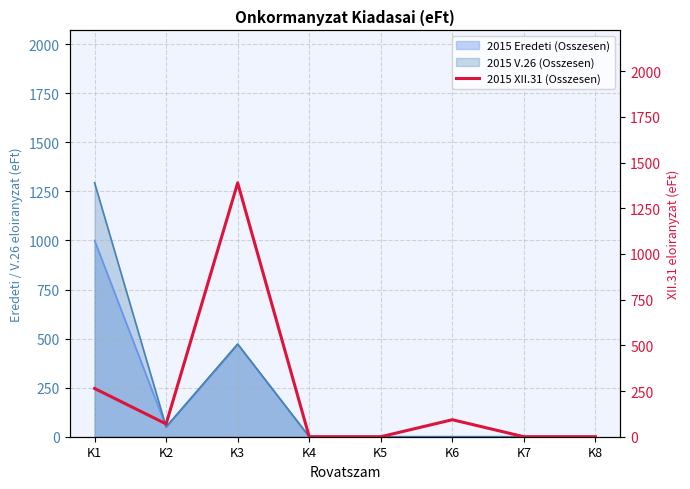

What is the value of the 6th point from the left?

93